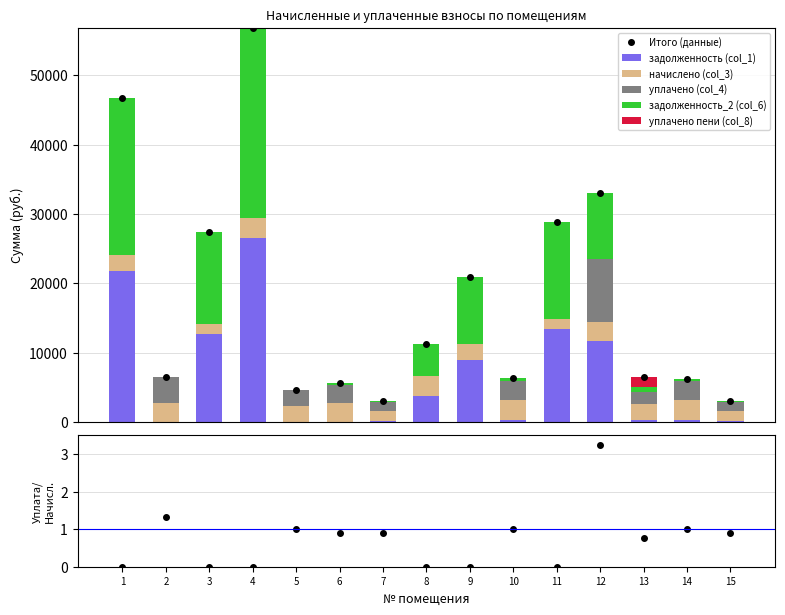

Which series has the largest total across all categories?

задолженность_2 (col_6)